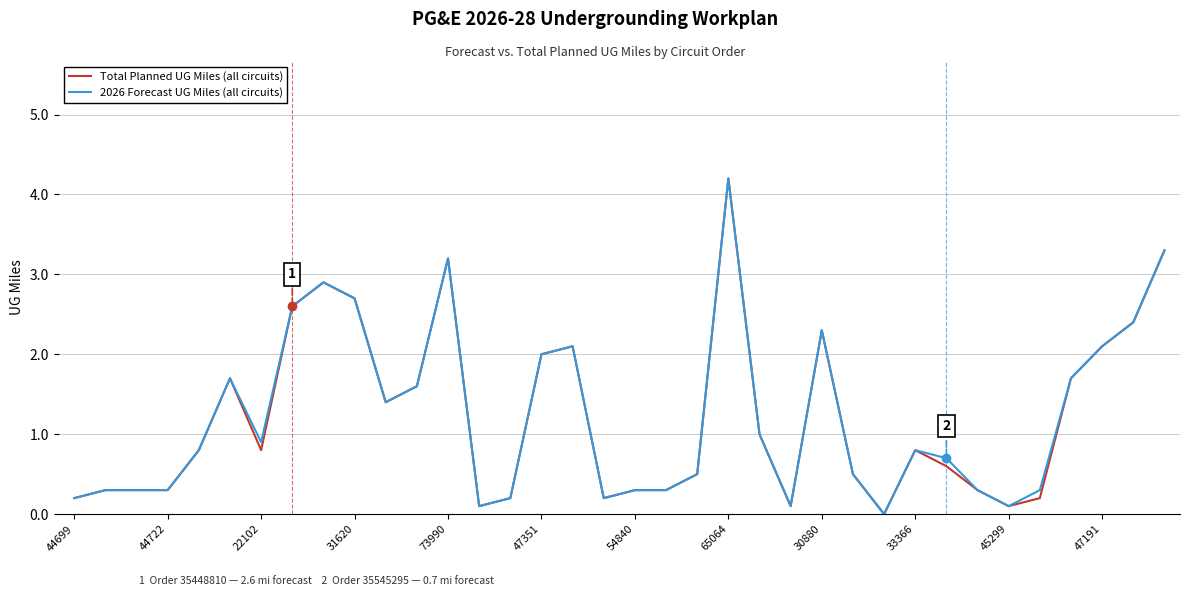

What is the maximum value for Total Planned UG Miles (all circuits)?

4.2